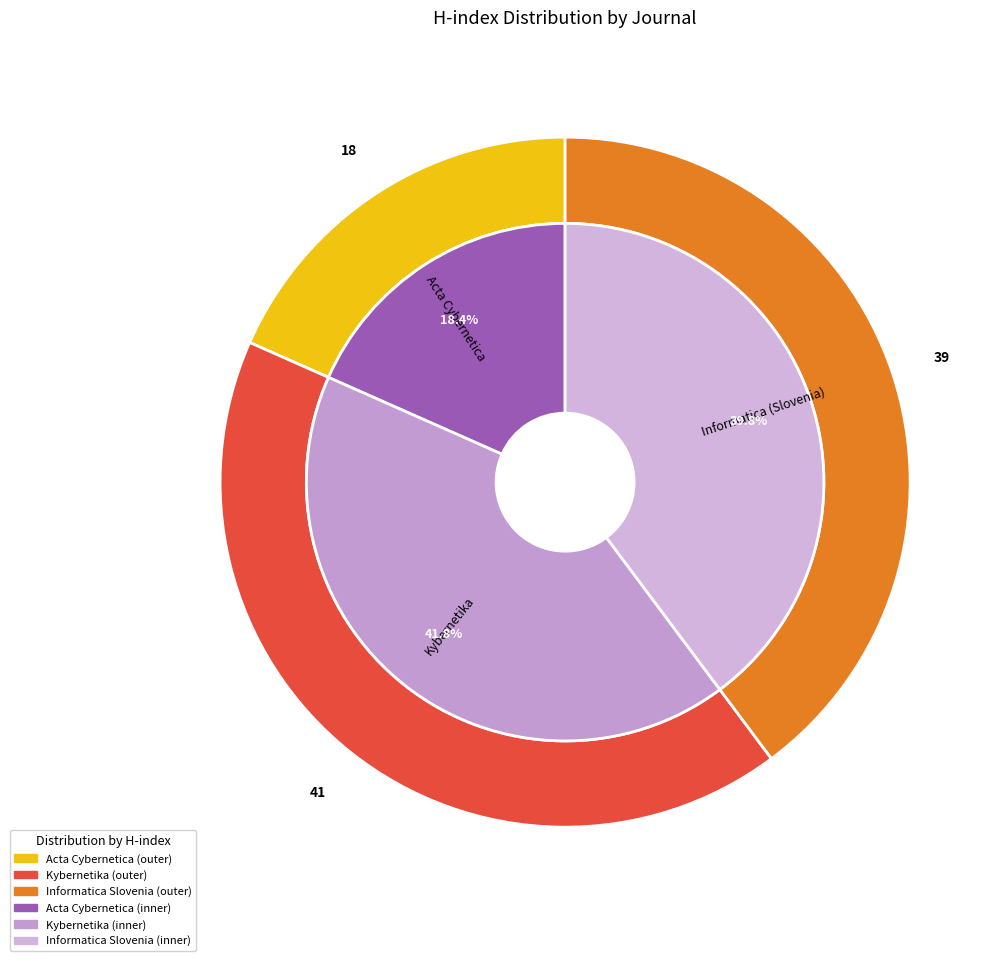

What percentage do Kybernetika and Informatica (Slovenia) together represent?

81.6%